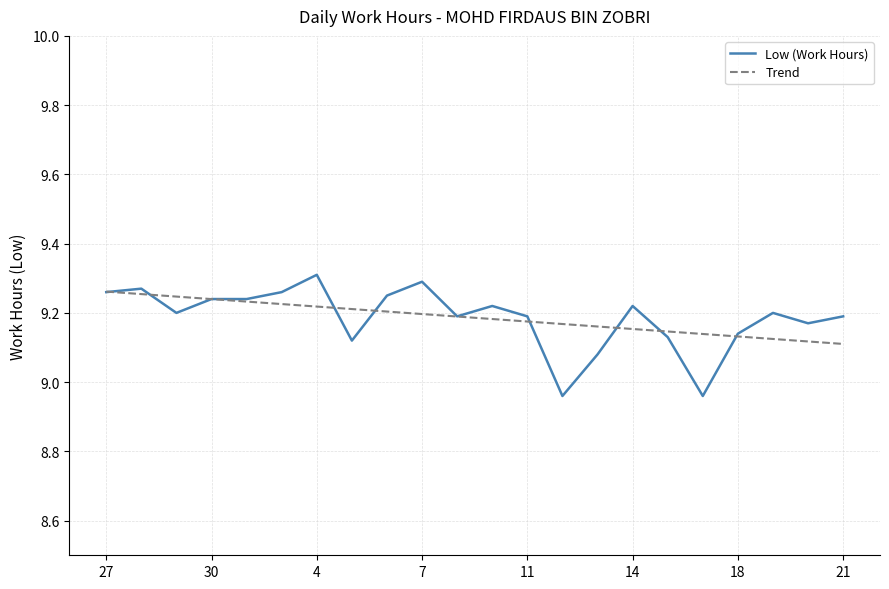

Which series has the widest spread of values?

Low (Work Hours)